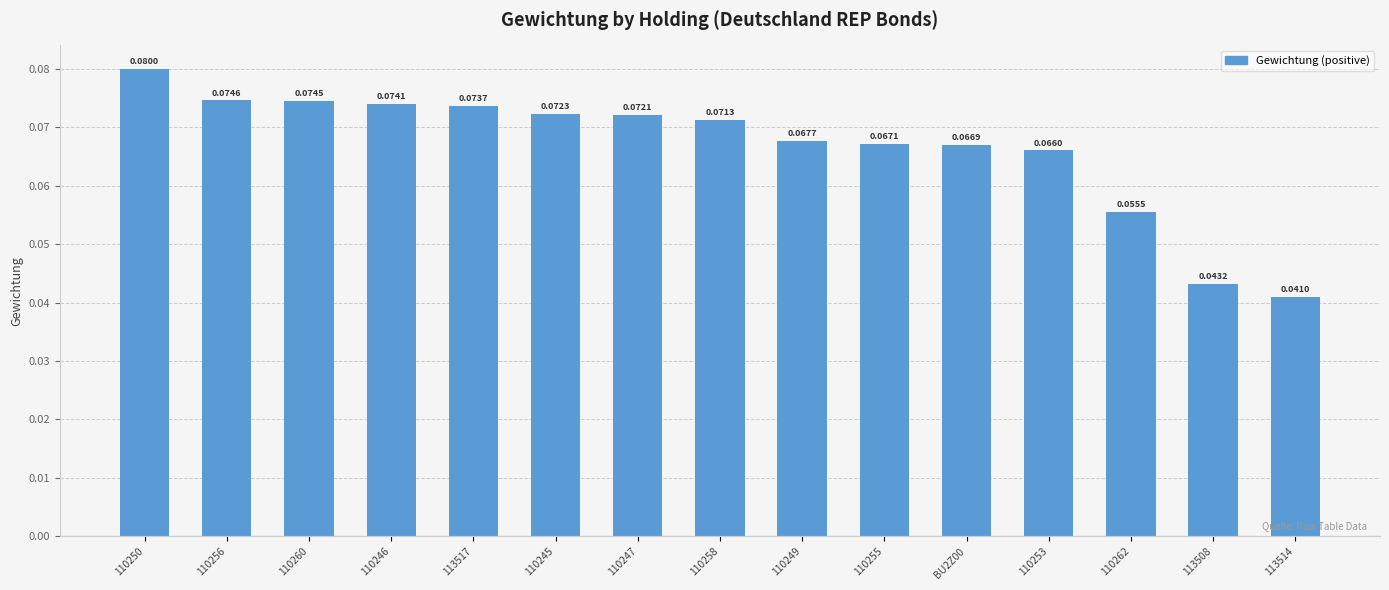

What is the label of the 10th bar from the right?

110245